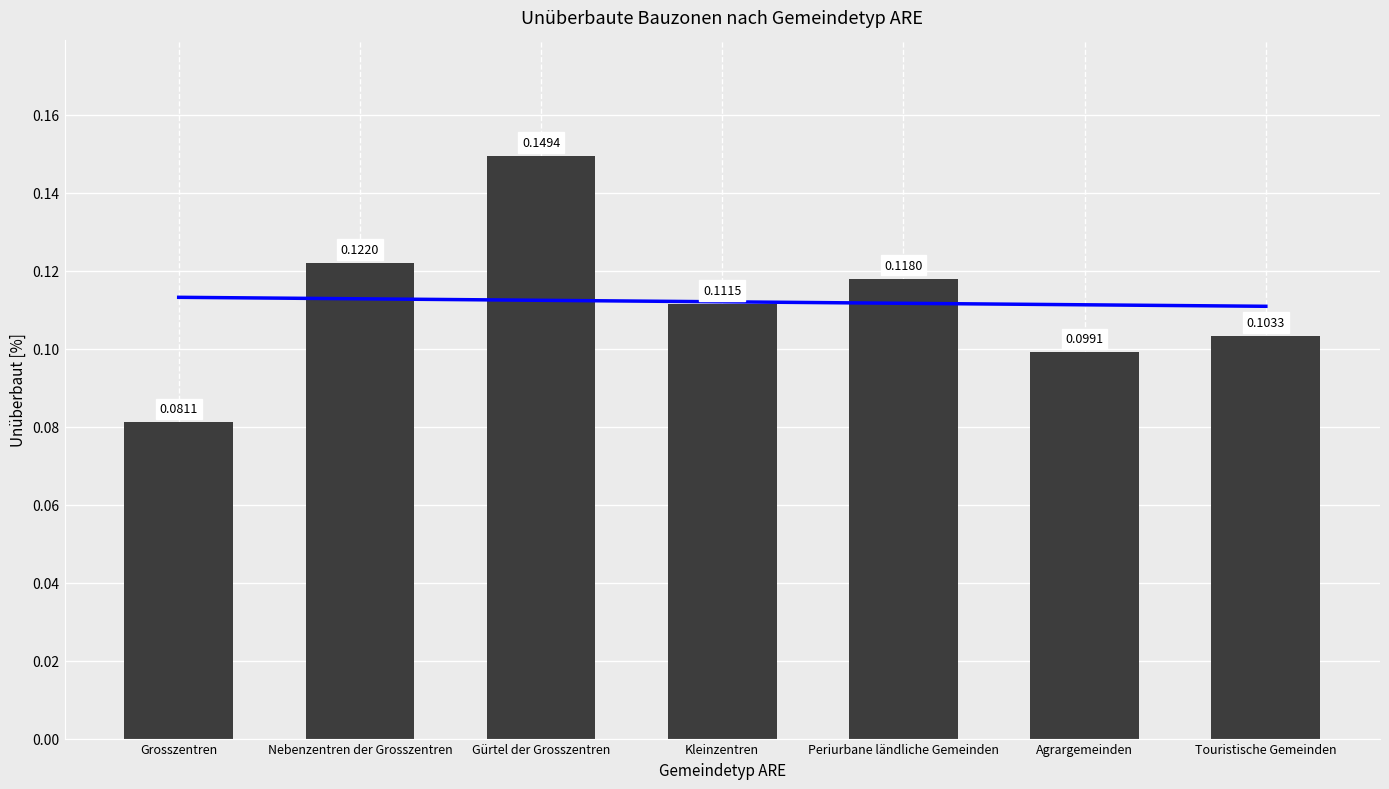

Are the bars horizontal?

No